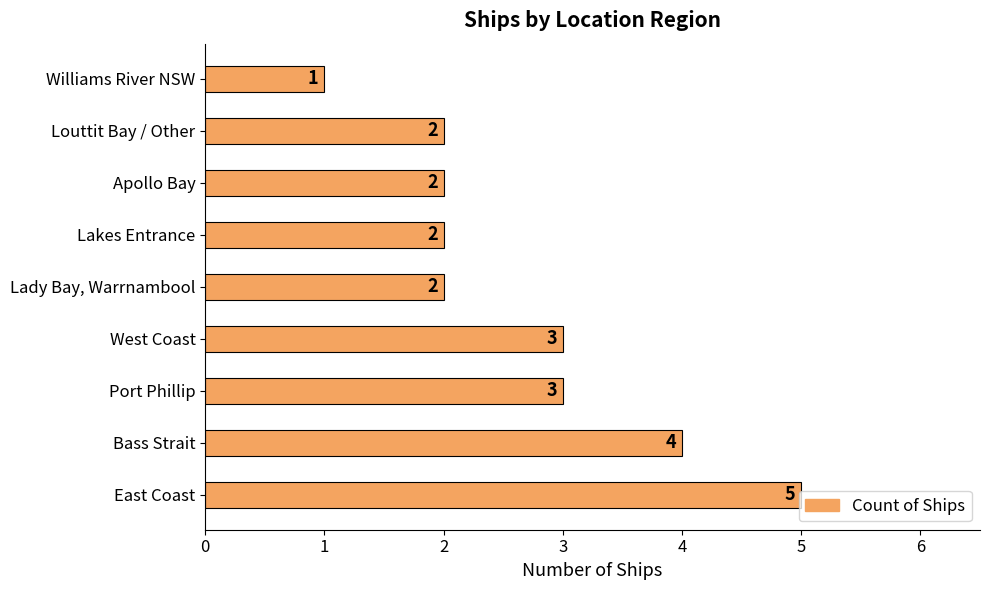

What is the difference between the maximum and minimum values?

4